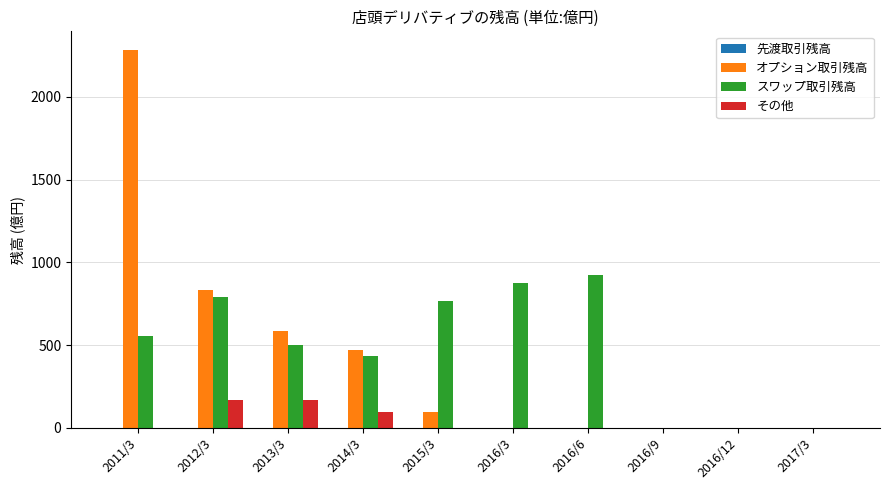

Between 2013/3 and 2015/3, which series saw the biggest shift?

オプション取引残高